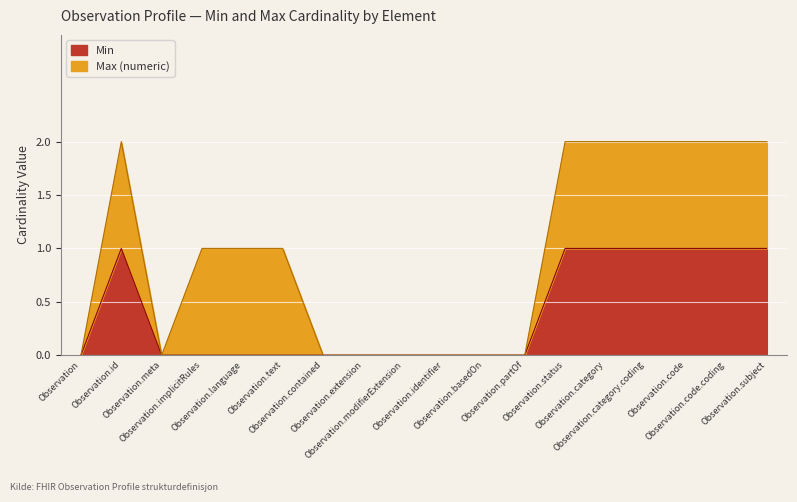

True or false: the data has more than 1 interior local peaks.

False